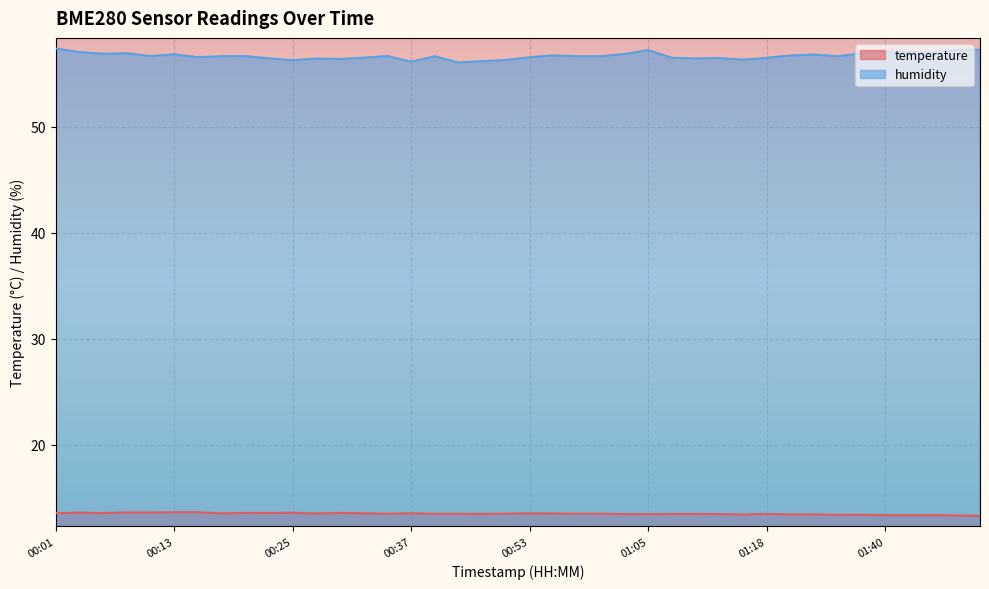

What is the total value across all series at 01:27?

70.3